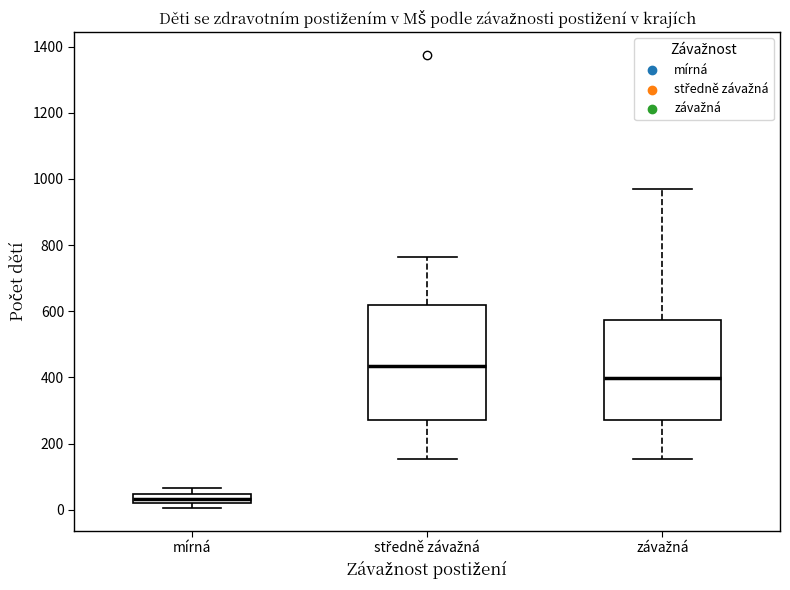

Comparing the boxes themselves (not the whiskers), which one is the tallest?

středně závažná